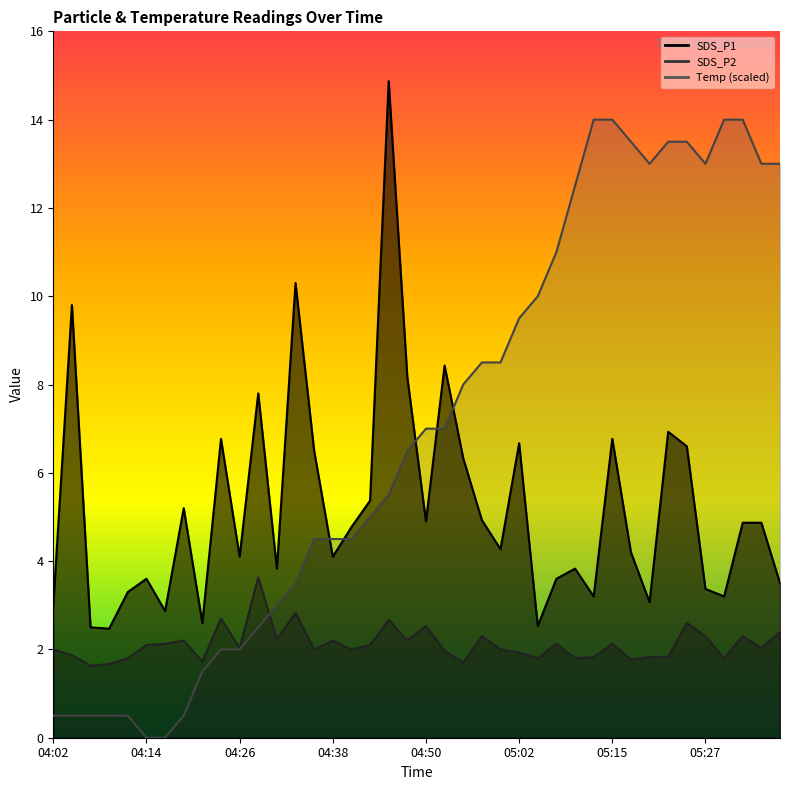

Rank the categories by Temp value from highest to lowest.

05:12, 05:15, 05:29, 05:32, 05:17, 05:22, 05:24, 05:20, 05:27, 05:34, 05:37, 05:10, 05:07, 05:05, 05:02, 04:58, 05:00, 04:55, 04:50, 04:53, 04:48, 04:45, 04:43, 04:36, 04:38, 04:41, 04:33, 04:31, 04:28, 04:24, 04:26, 04:21, 04:02, 04:04, 04:07, 04:09, 04:11, 04:19, 04:14, 04:16